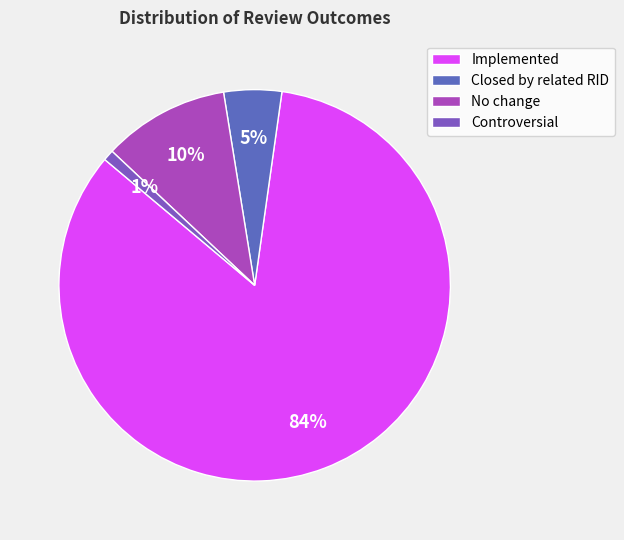

Which slice represents more than half of the pie?

Implemented